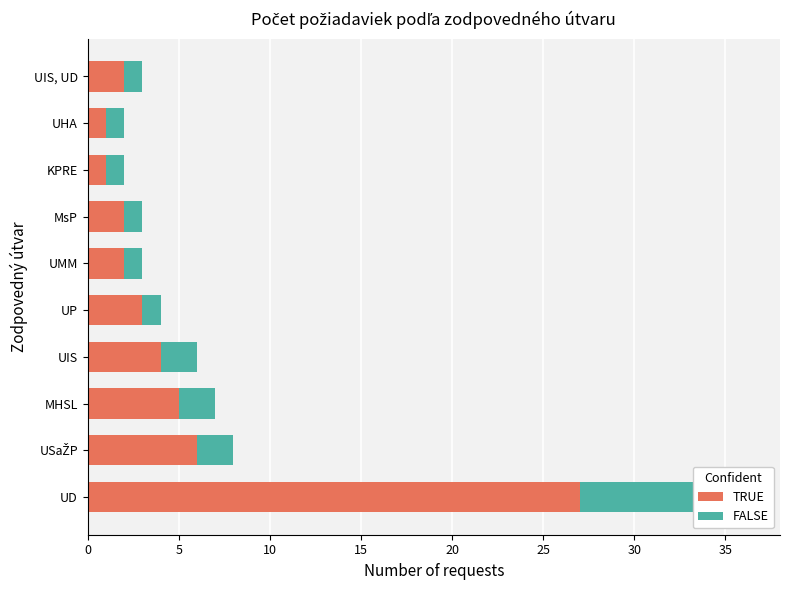

Are the bars horizontal?

Yes